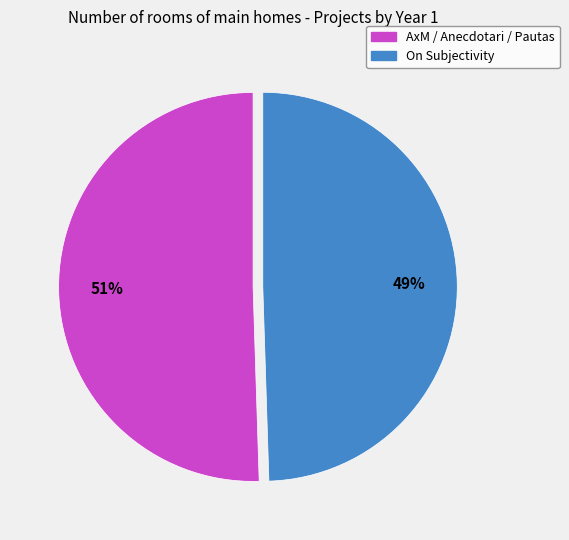

Do On Subjectivity and AxM / Anecdotari / Pautas together represent more than half of the pie?

Yes